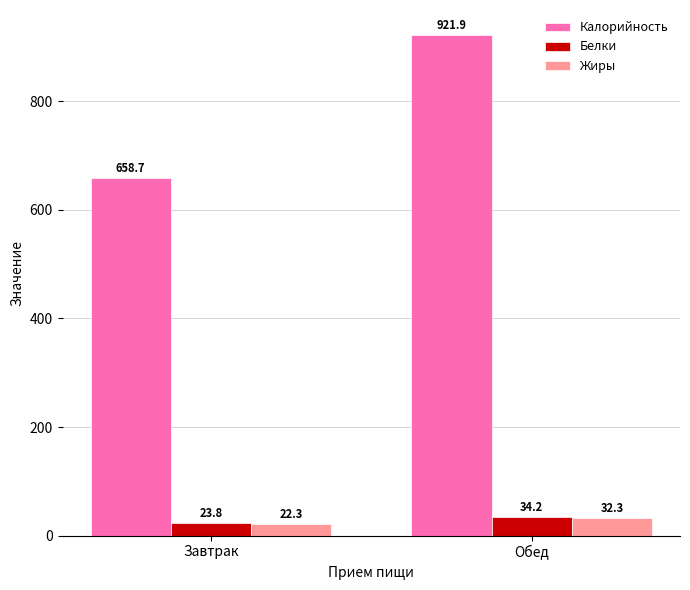

What position from the right is Обед?

1